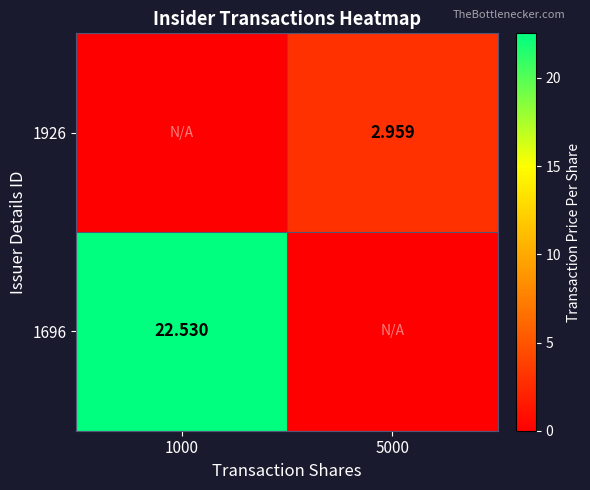

Is the value of 1696 at 1000 greater than the value of 1926 at 5000?

Yes